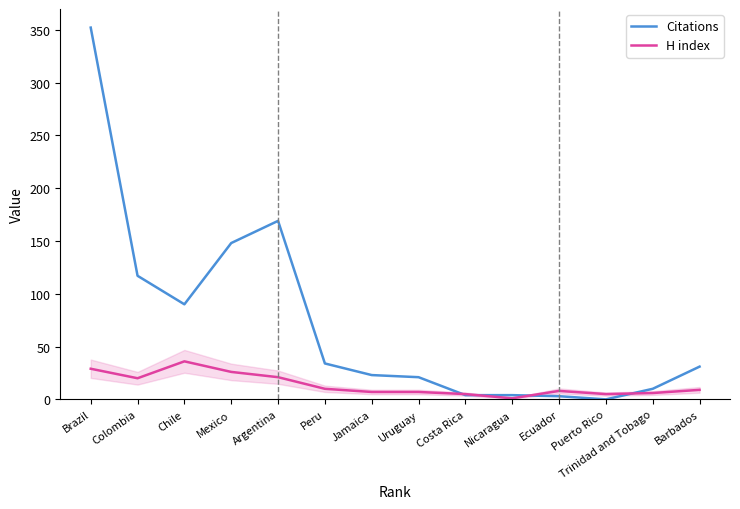

The value of Citations at Colombia is 158. True or false?

False